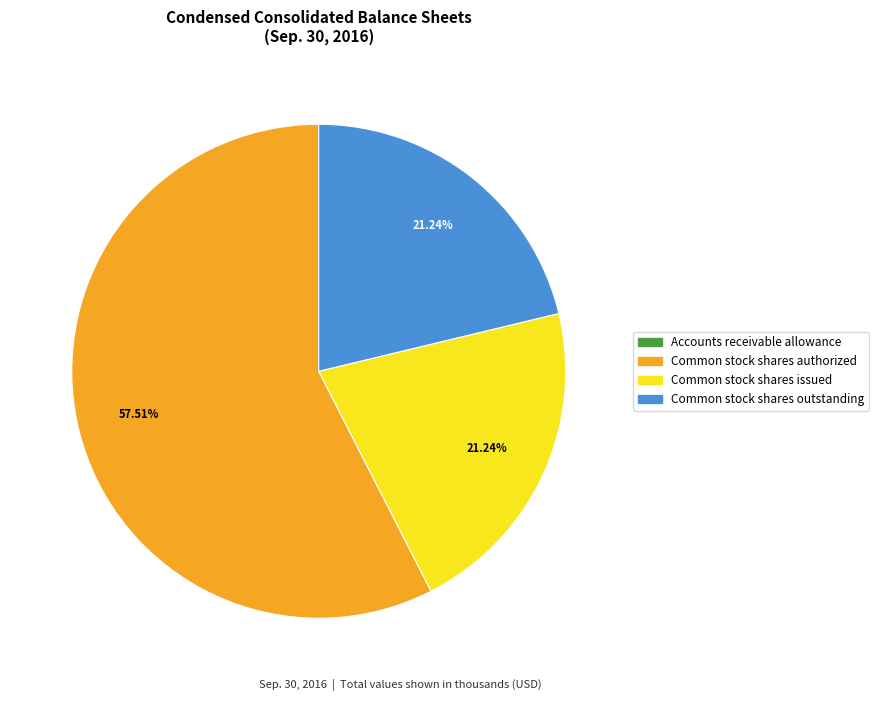

To the nearest percent, what is the average slice percentage?

25%